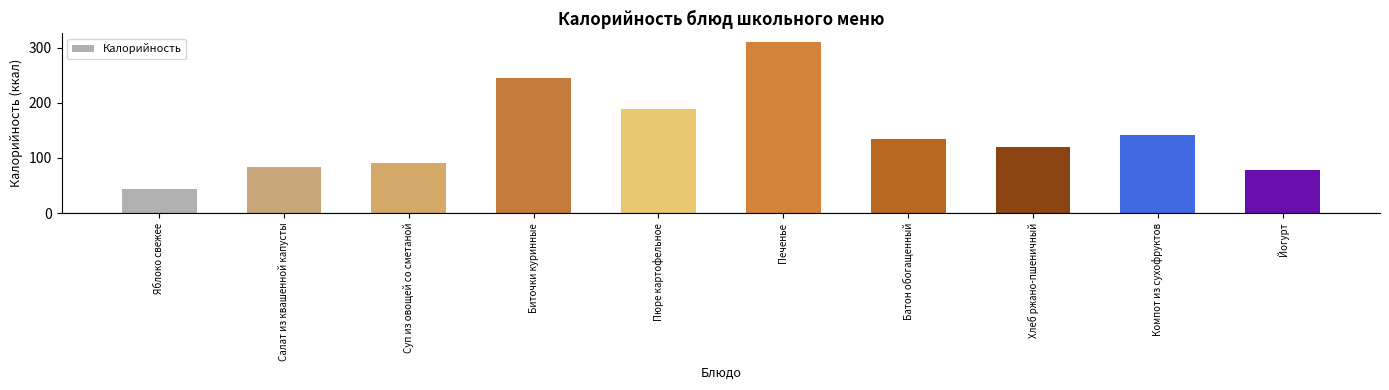

Which category has the highest value across all series?

Печенье